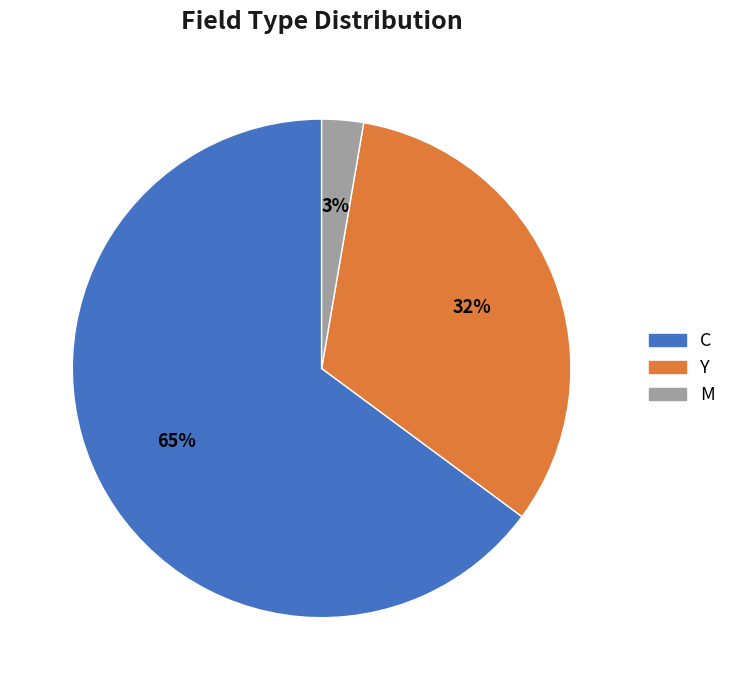

Does any single category account for the majority?

Yes